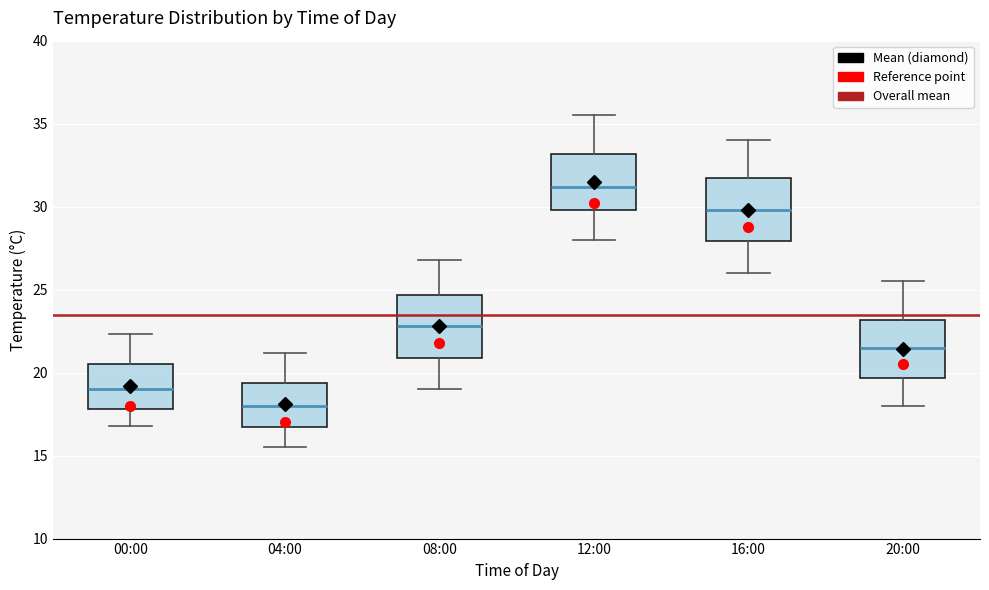

Where is the upper edge of the box for 08:00 on the y-axis? The values are not printed on the chart, so give them approximately, as read against the axis.

24.5